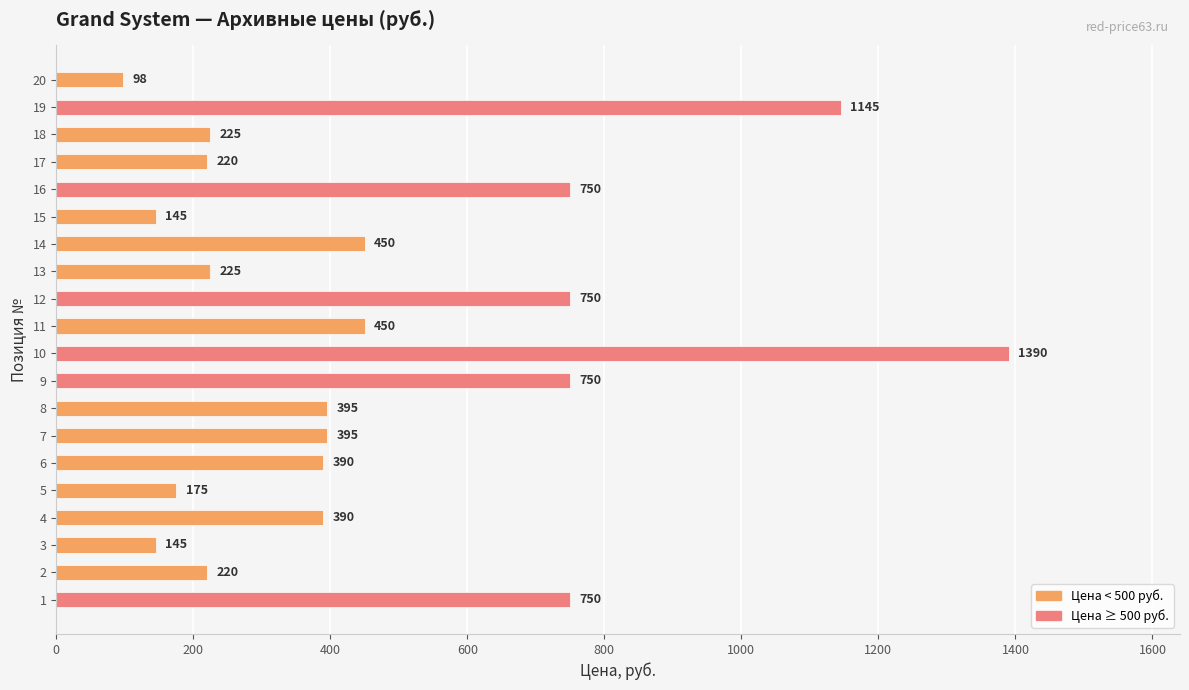

Is it true that the value at 10 is 564?

False